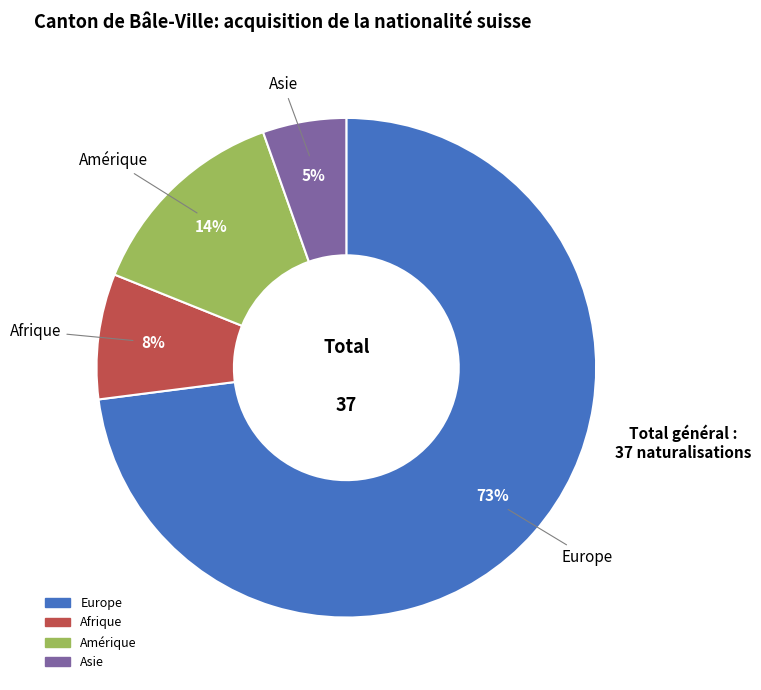

What is the smallest slice in the pie chart?

Asie